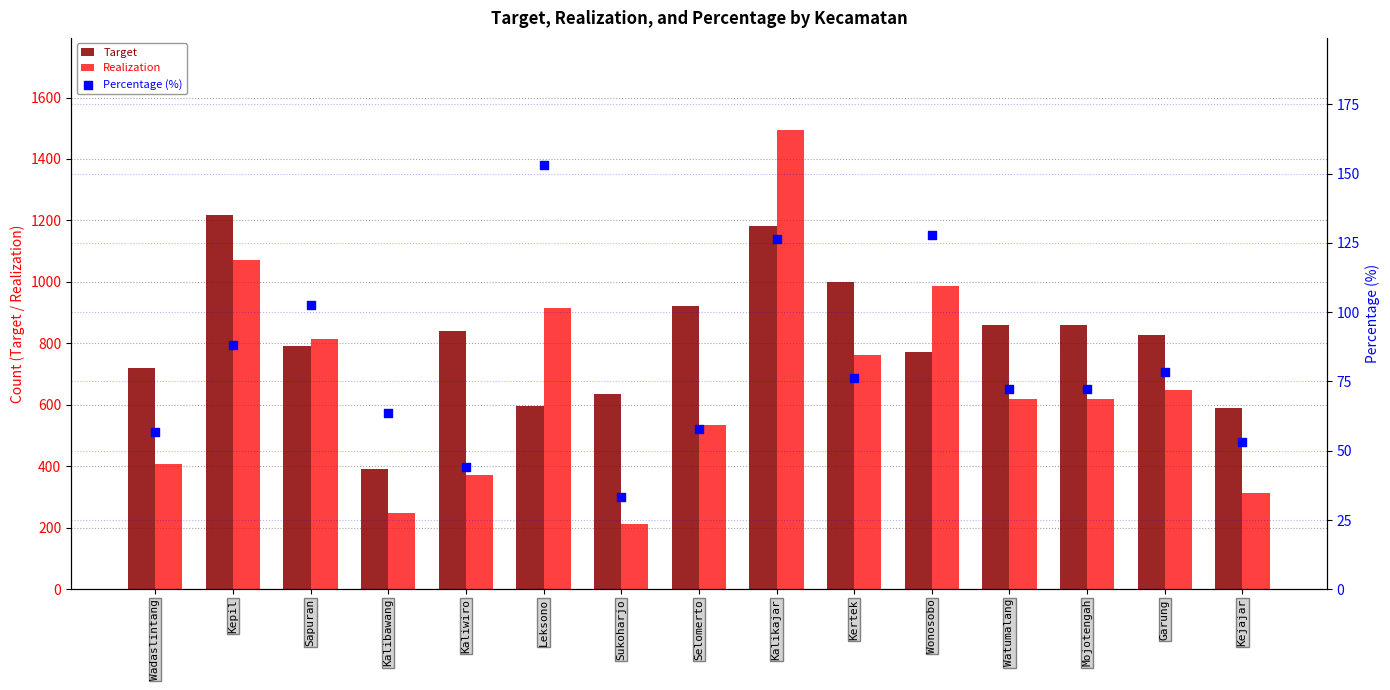

What are all the series names shown in the legend?

Target, Realization, Percentage (%)